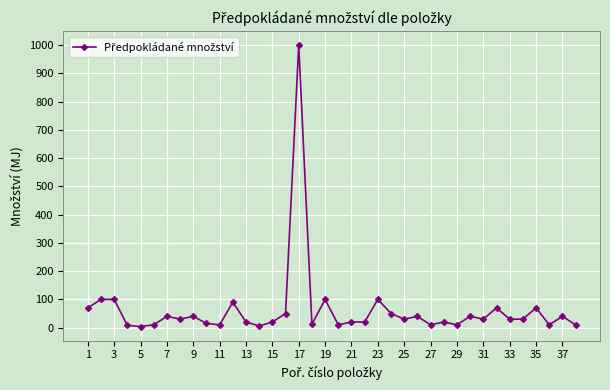

What is the difference between the maximum and minimum values?

996